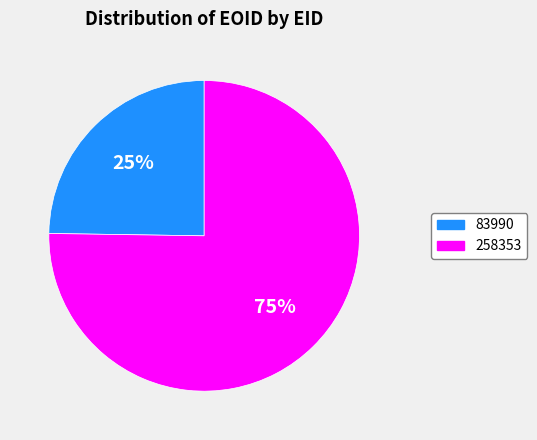

Which category has the biggest portion of the pie?

258353